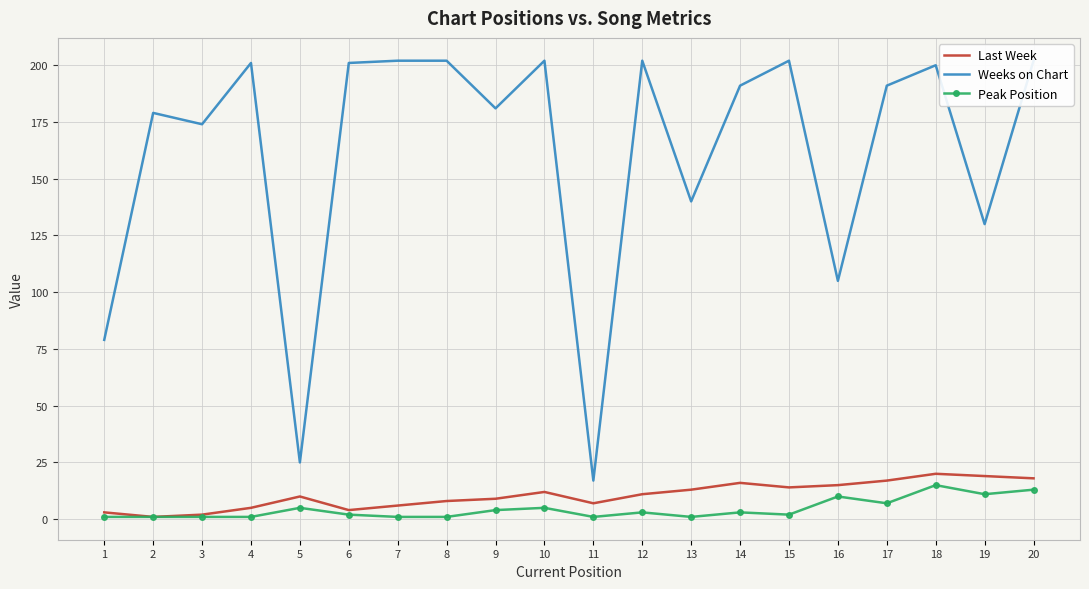

Reading left to right, what are all the values shown in this chart?

Last Week: 1=3	2=1	3=2	4=5	5=10	6=4	7=6	8=8	9=9	10=12	11=7	12=11	13=13	14=16	15=14	16=15	17=17	18=20	19=19	20=18
Weeks on Chart: 1=79	2=179	3=174	4=201	5=25	6=201	7=202	8=202	9=181	10=202	11=17	12=202	13=140	14=191	15=202	16=105	17=191	18=200	19=130	20=202
Peak Position: 1=1	2=1	3=1	4=1	5=5	6=2	7=1	8=1	9=4	10=5	11=1	12=3	13=1	14=3	15=2	16=10	17=7	18=15	19=11	20=13